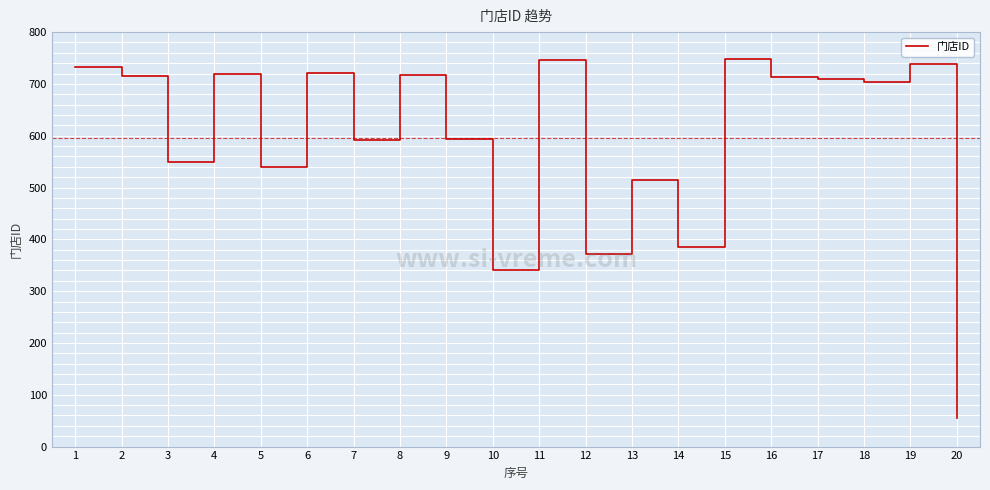

Count the number of categories in the chart.

20